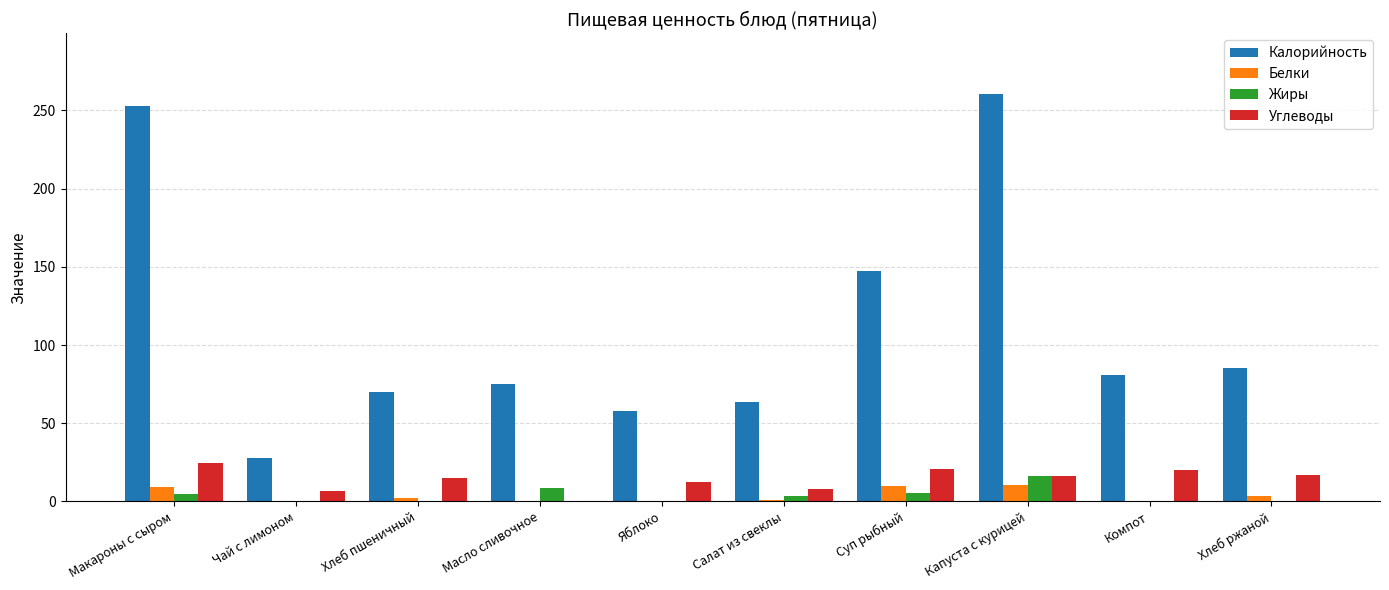

Between Макароны с сыром and Яблоко, which series saw the biggest shift?

Калорийность